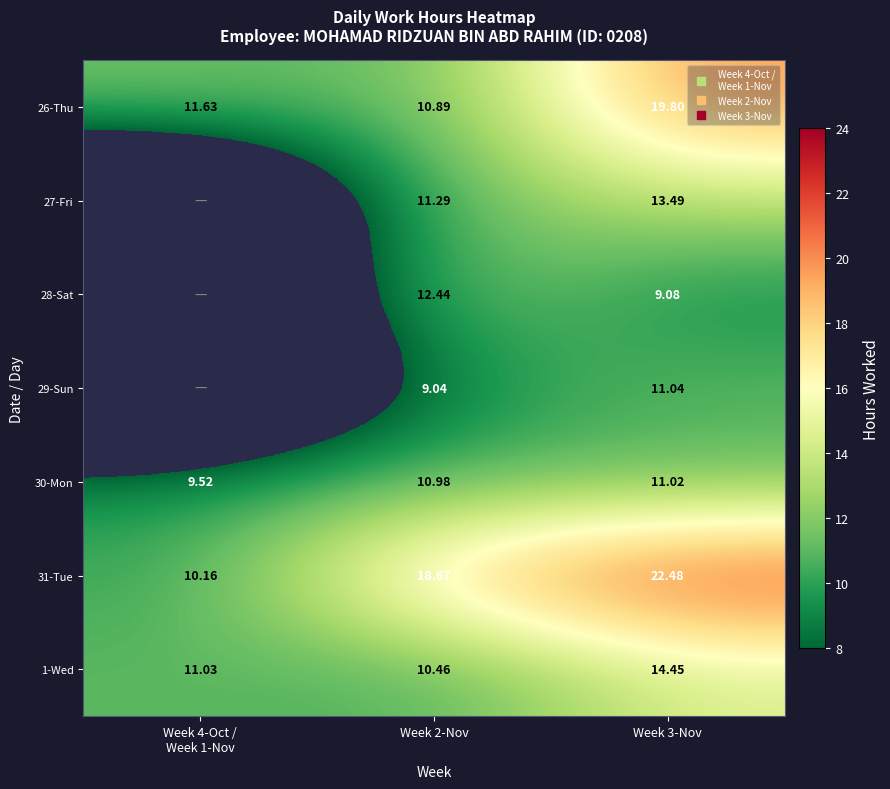

The 28-Sat series shows 5.4 at Week 3-Nov. True or false?

False